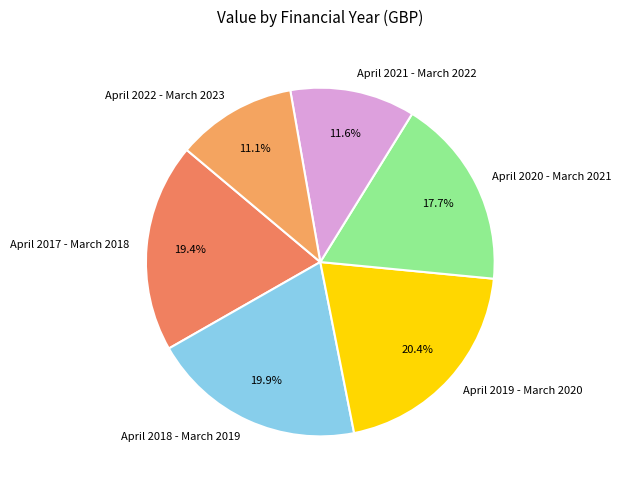

How much of the chart is everything except April 2017 - March 2018?

80.6%